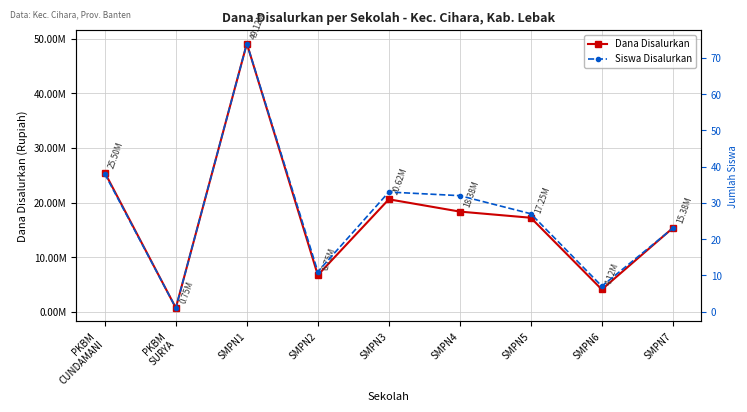

Where does the Dana Disalurkan series first go above 17250000?

PKBM
CUNDAMANI